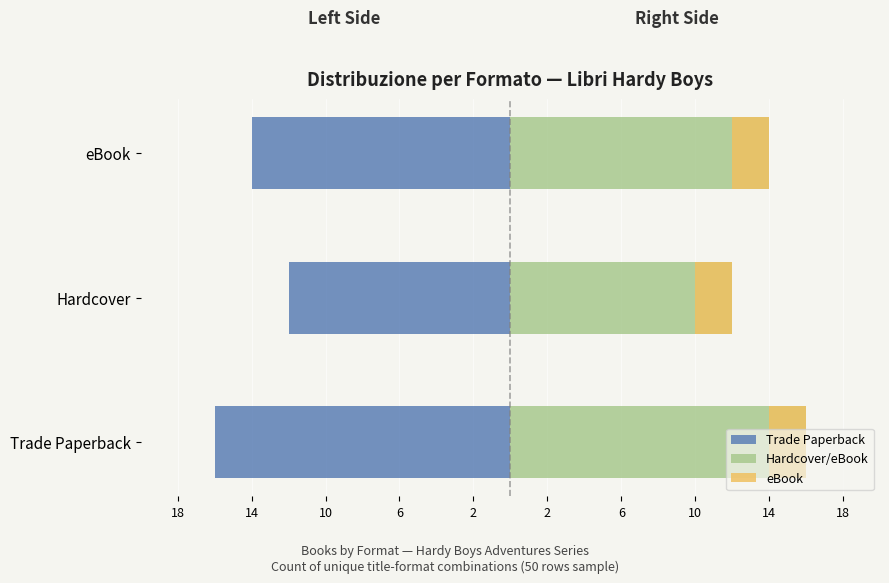

Rank the series at 10 from highest to lowest value.

Hardcover/eBook, eBook, Trade Paperback